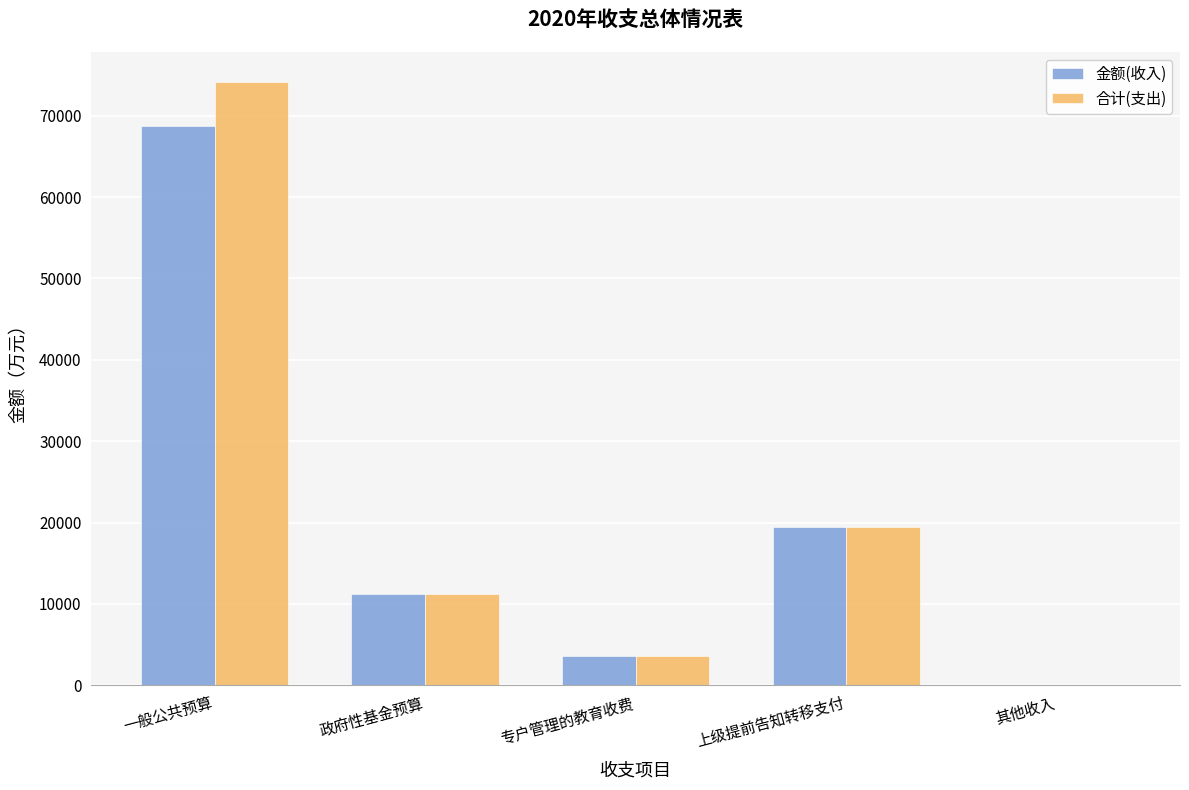

Reading left to right, what are all the values shown in this chart?

金额(收入): 68671.8	11200.0	3570.0	19416.3	95.0
合计(支出): 74119.4	11200.0	3570.0	19416.3	95.0